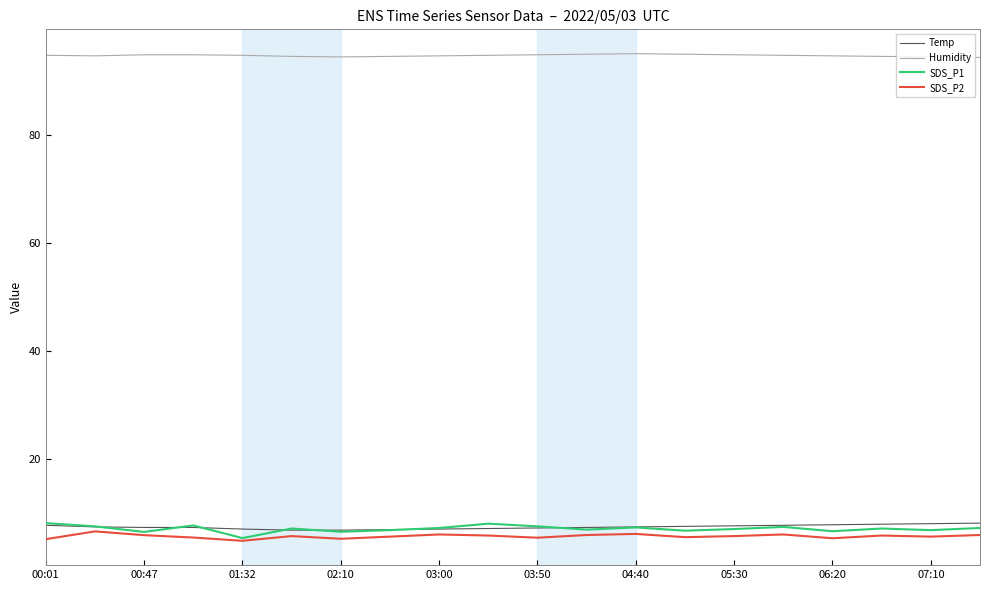

What is the minimum value shown in the chart?

4.8